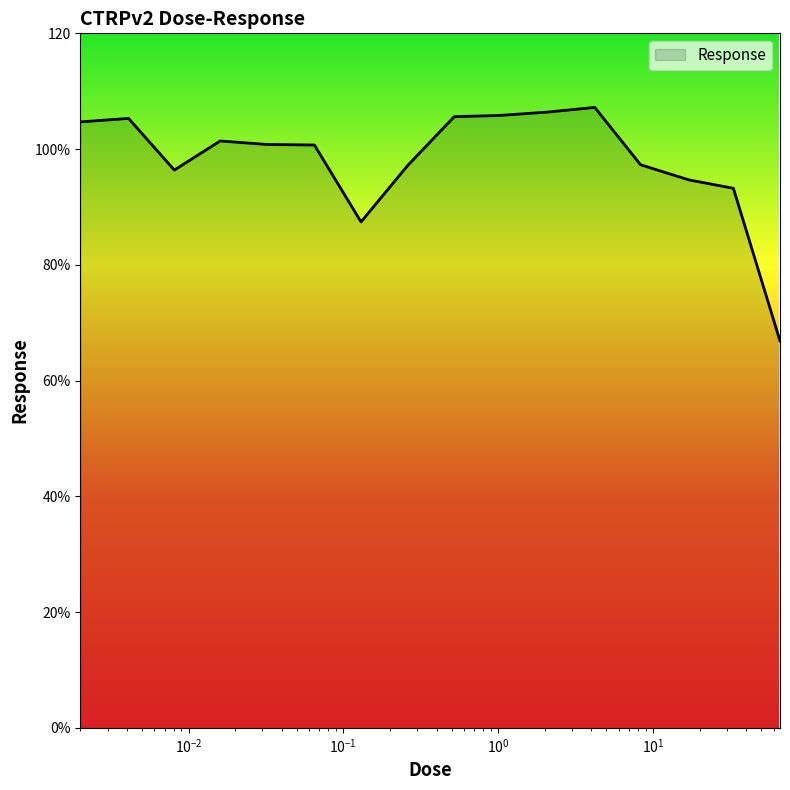

Does the chart display data point markers on the line(s)?

No